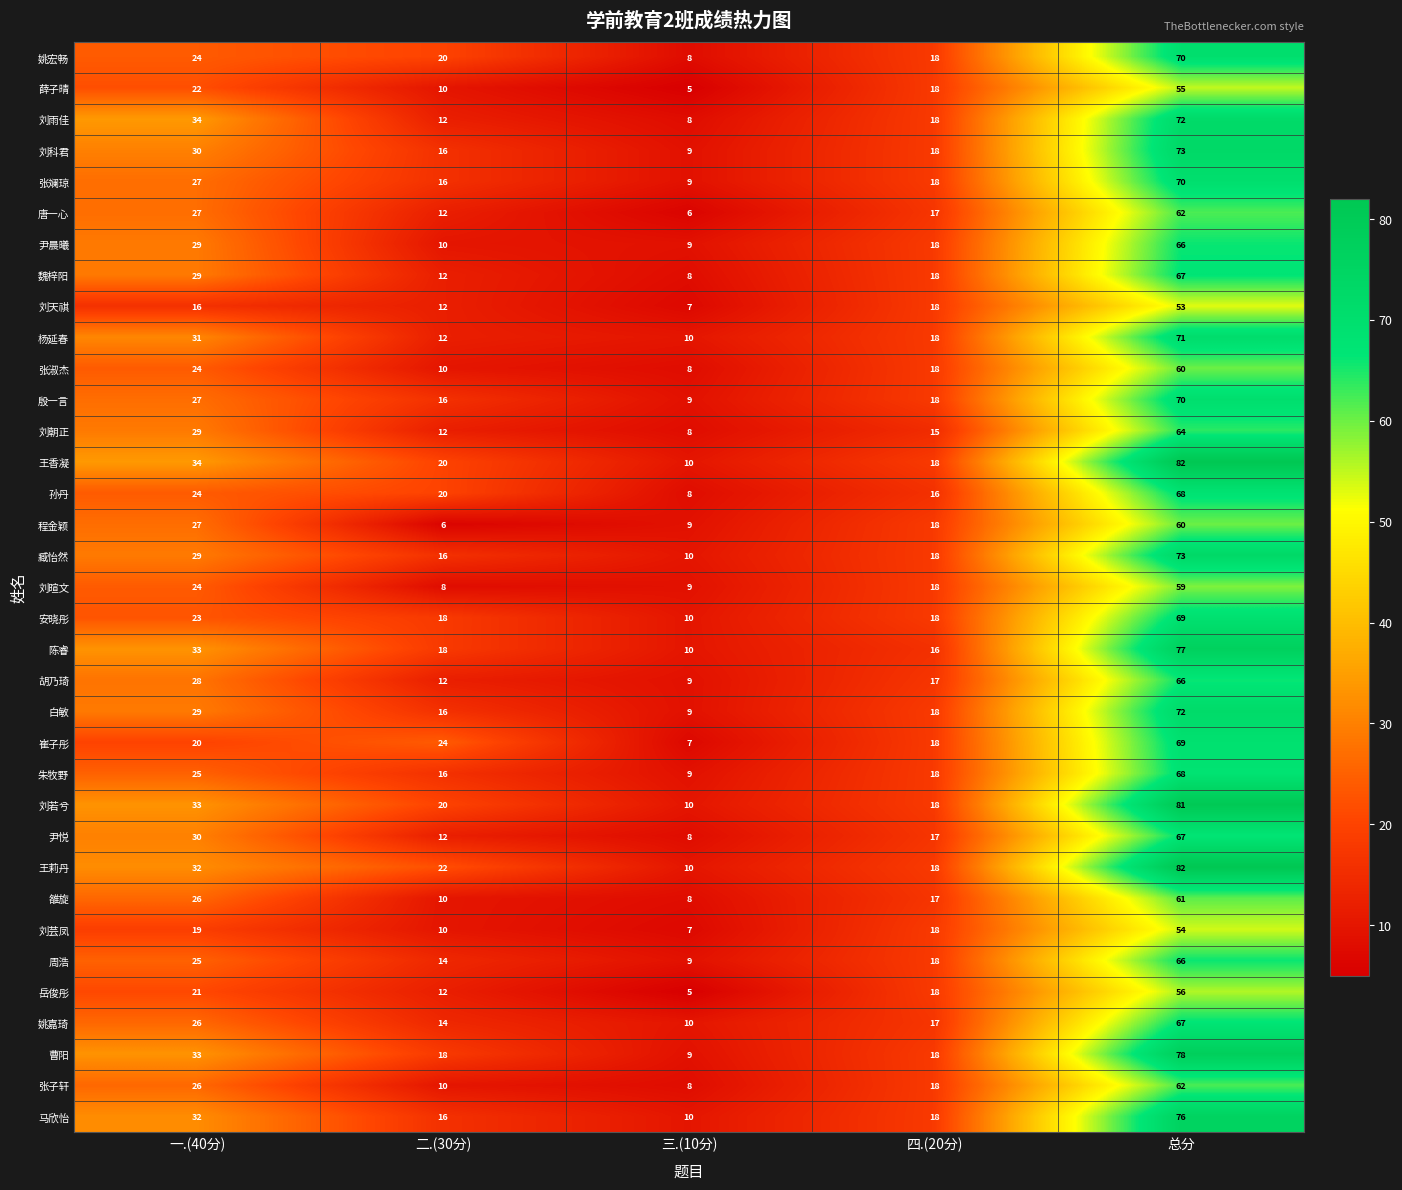

What is the spread (max minus min) of values at 二.(30分)?

18